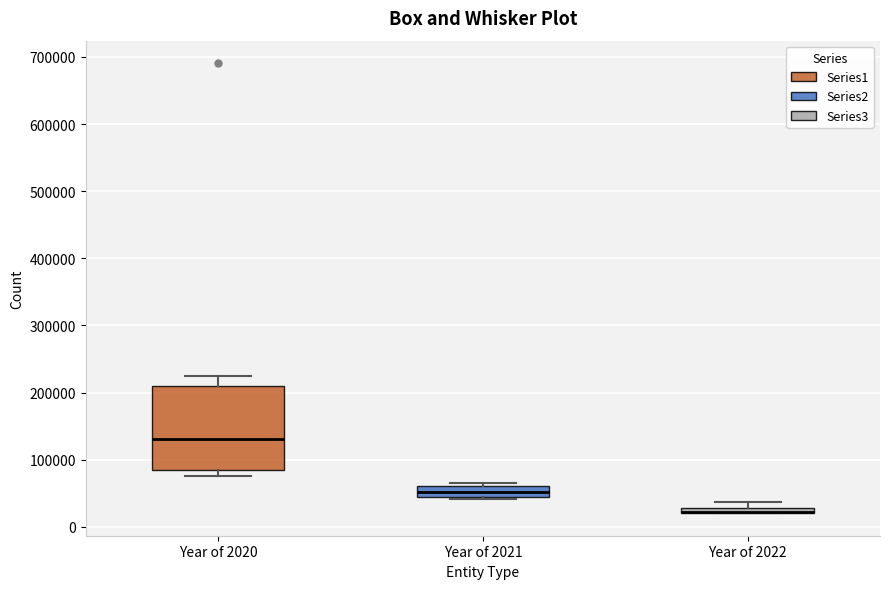

Where is the upper edge of the box for Year of 2021 on the y-axis? The values are not printed on the chart, so give them approximately, as read against the axis.

60000